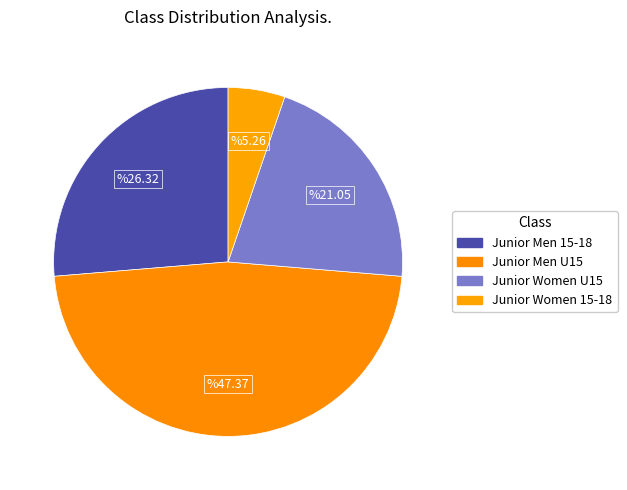

How many segments does this pie chart have?

4